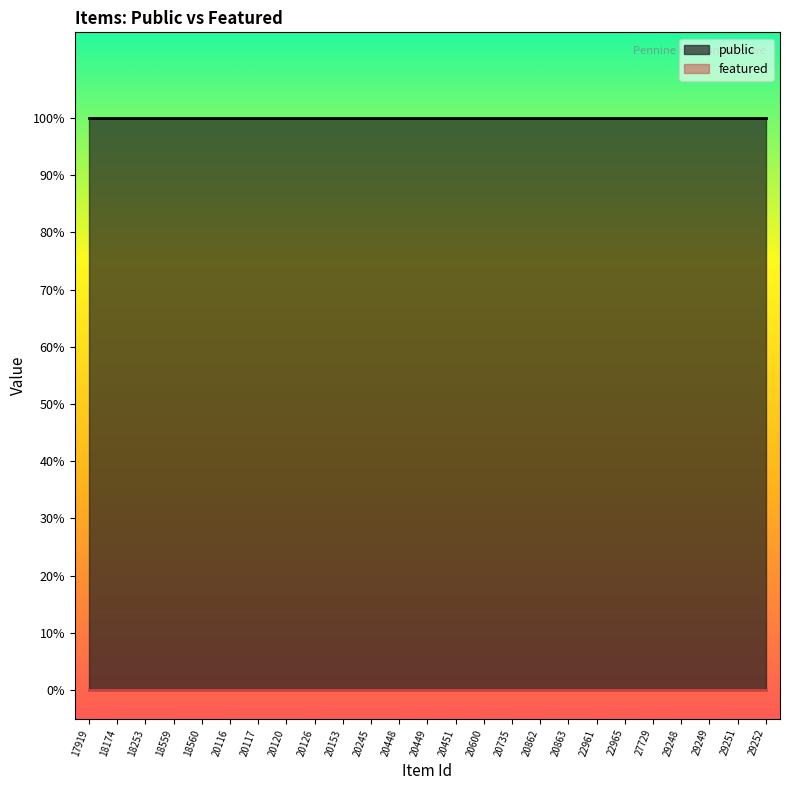

At how many categories does at least one series exceed 0?

25